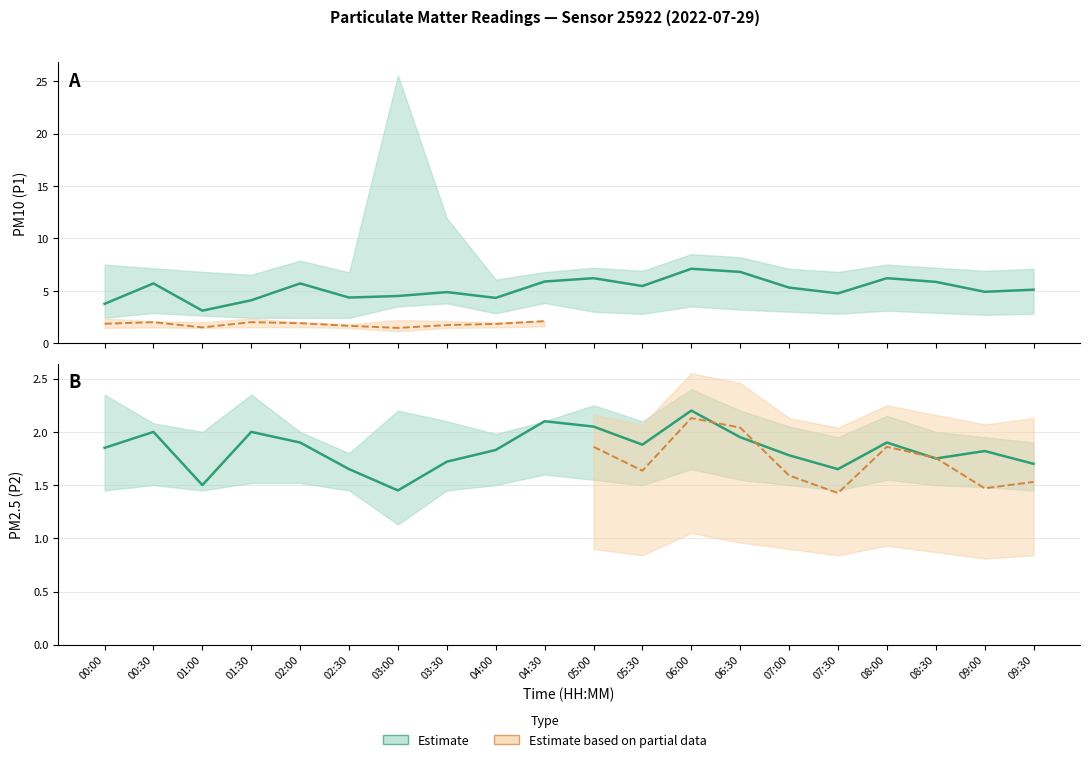

Reading left to right, extract all data points from this chart.

P1: 3.8	5.7	3.1	4.1	5.7	4.3	4.5	4.9	4.3	5.9	6.2	5.5	7.1	6.8	5.3	4.8	6.2	5.8	4.9	5.1
P2: 1.9	2.0	1.5	2.0	1.9	1.6	1.4	1.7	1.8	2.1	2.0	1.9	2.2	1.9	1.8	1.6	1.9	1.8	1.8	1.7